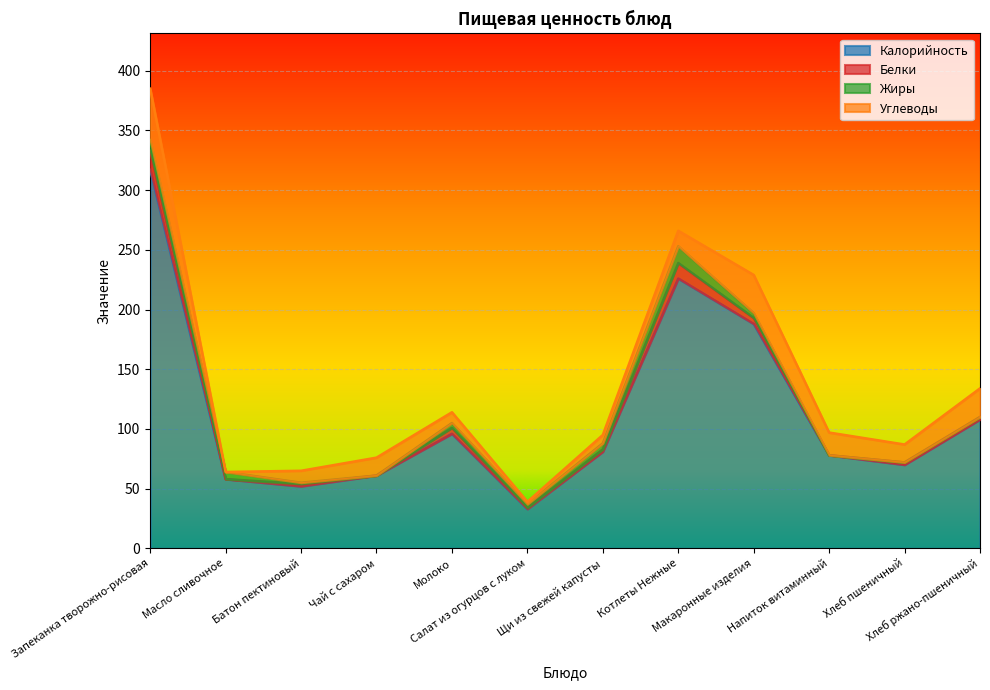

Is it true that Углеводы equals 19 at Запеканка творожно-рисовая?

False